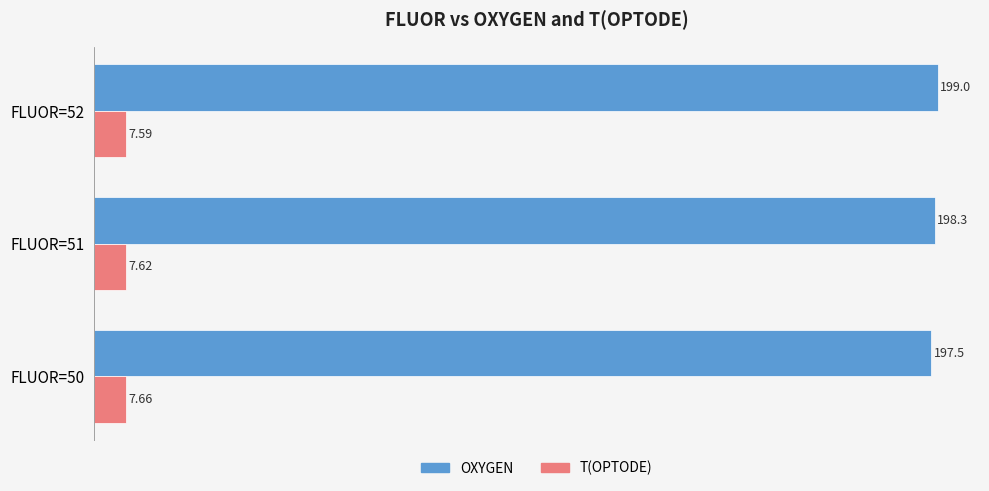

What is the average value of the T(OPTODE) series?

7.6